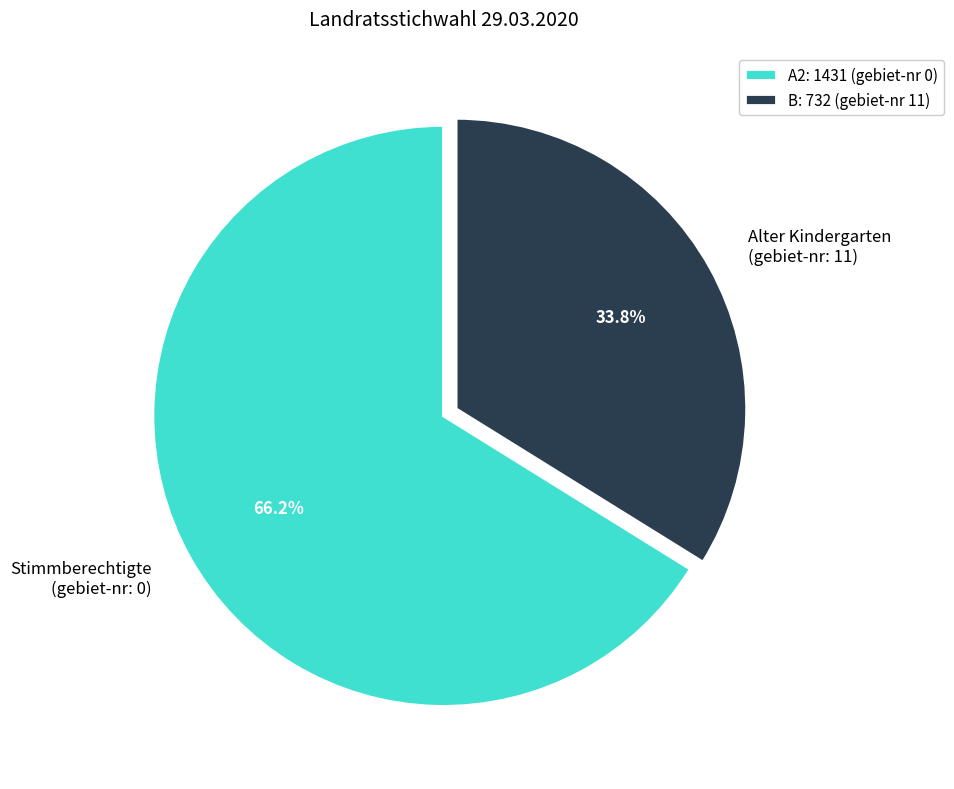

What portion of the pie excludes Alter Kindergarten (gebiet-nr: 11)?

66.2%